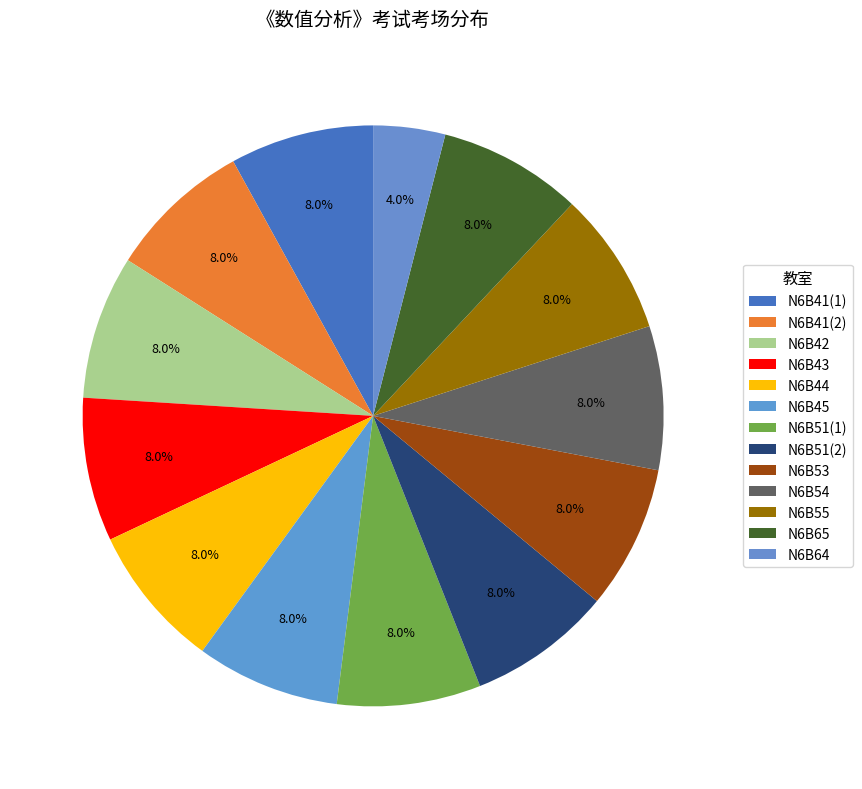

Is there a majority slice in this chart?

No